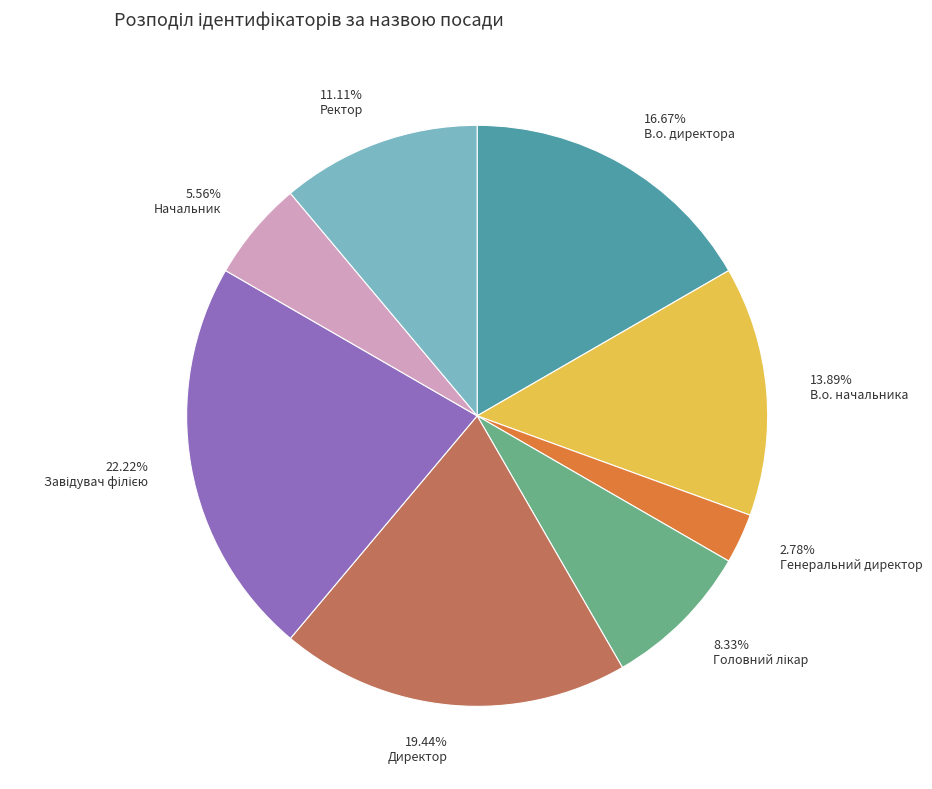

Approximately how many times larger is the value at 2.78% Генеральний директор compared to 5.56% Начальник?

0.5